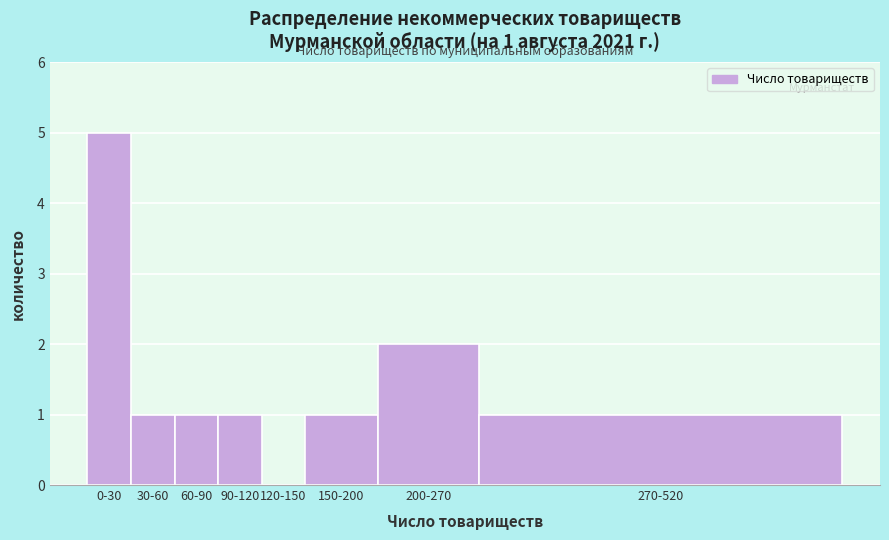

Reading left to right, transcribe all the data shown in this chart.

0-30=5	30-60=1	60-90=1	90-120=1	120-150=0	150-200=1	200-270=2	270-520=1